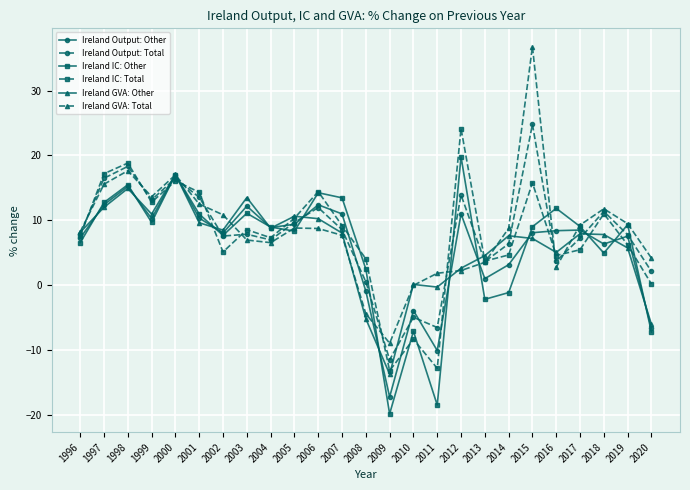

Which label corresponds to the smallest value in the chart?

2009